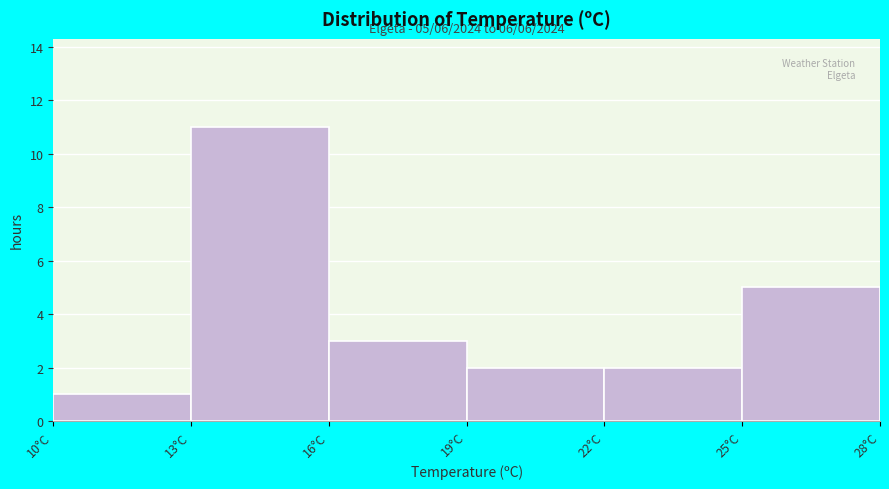

Which range on the x-axis has the tallest bar?

13 to 16